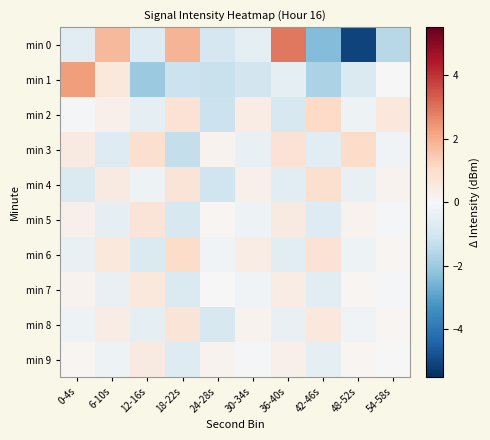

Reading left to right, transcribe all the data shown in this chart.

min 0: 0-4s=-0.6	6-10s=1.8	12-16s=-0.7	18-22s=1.9	24-28s=-0.9	30-34s=-0.5	36-40s=2.9	42-46s=-2.4	48-52s=-5.1	54-58s=-1.5
min 1: 0-4s=2.3	6-10s=0.6	12-16s=-2.0	18-22s=-1.2	24-28s=-1.2	30-34s=-1.0	36-40s=-0.5	42-46s=-1.7	48-52s=-0.8	54-58s=0.0
min 2: 0-4s=-0.1	6-10s=0.3	12-16s=-0.5	18-22s=0.8	24-28s=-1.2	30-34s=0.4	36-40s=-0.9	42-46s=1.1	48-52s=-0.3	54-58s=0.6
min 3: 0-4s=0.5	6-10s=-0.7	12-16s=0.9	18-22s=-1.3	24-28s=0.2	30-34s=-0.4	36-40s=0.8	42-46s=-0.6	48-52s=1.0	54-58s=-0.2
min 4: 0-4s=-0.8	6-10s=0.5	12-16s=-0.3	18-22s=0.7	24-28s=-1.1	30-34s=0.3	36-40s=-0.6	42-46s=0.9	48-52s=-0.4	54-58s=0.2
min 5: 0-4s=0.3	6-10s=-0.5	12-16s=0.7	18-22s=-0.9	24-28s=0.1	30-34s=-0.3	36-40s=0.5	42-46s=-0.7	48-52s=0.2	54-58s=-0.1
min 6: 0-4s=-0.4	6-10s=0.6	12-16s=-0.8	18-22s=1.0	24-28s=-0.2	30-34s=0.4	36-40s=-0.6	42-46s=0.8	48-52s=-0.3	54-58s=0.1
min 7: 0-4s=0.2	6-10s=-0.4	12-16s=0.6	18-22s=-0.8	24-28s=0.0	30-34s=-0.2	36-40s=0.4	42-46s=-0.6	48-52s=0.1	54-58s=-0.1
min 8: 0-4s=-0.3	6-10s=0.4	12-16s=-0.5	18-22s=0.7	24-28s=-0.9	30-34s=0.2	36-40s=-0.4	42-46s=0.6	48-52s=-0.2	54-58s=0.1
min 9: 0-4s=0.1	6-10s=-0.3	12-16s=0.5	18-22s=-0.7	24-28s=0.2	30-34s=-0.1	36-40s=0.3	42-46s=-0.5	48-52s=0.1	54-58s=0.0